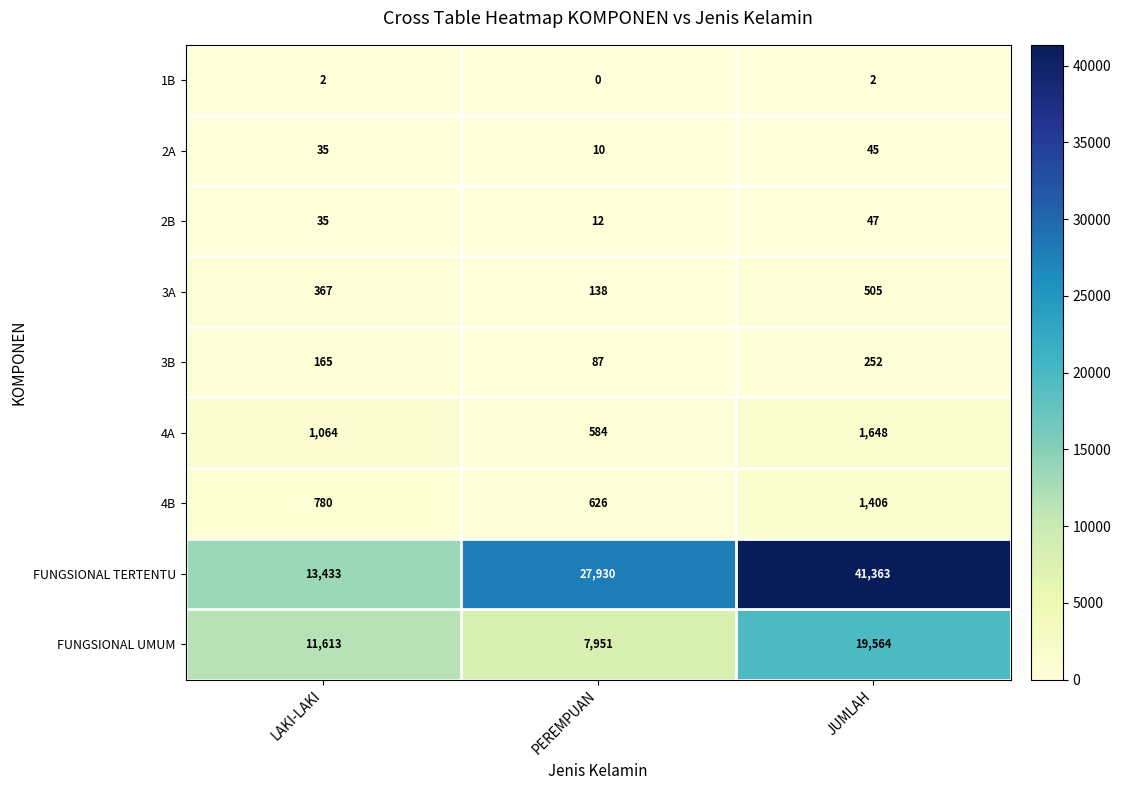

The value of 2A at PEREMPUAN is 10. True or false?

True